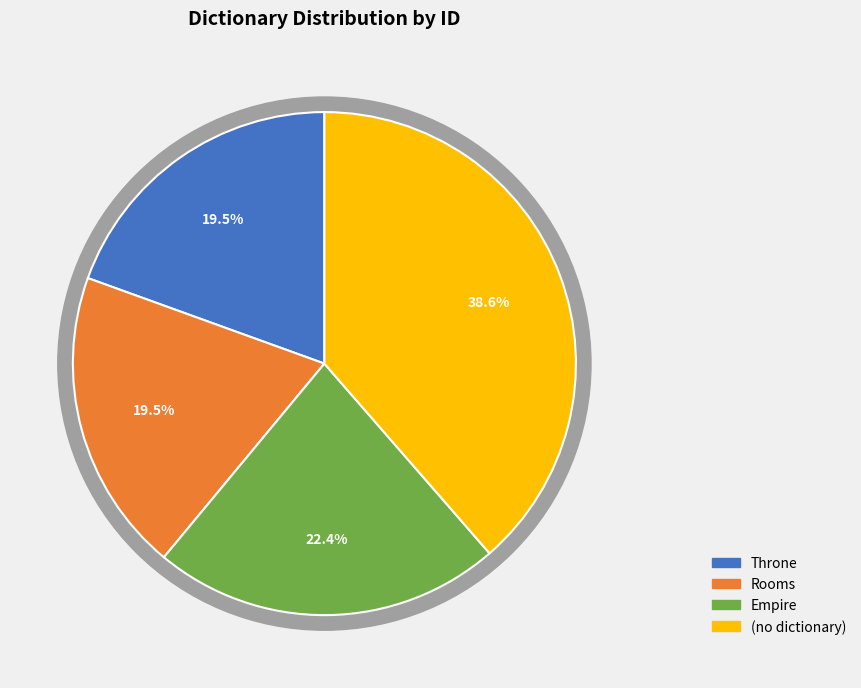

What percentage is the Rooms slice, to the nearest percent?

20%